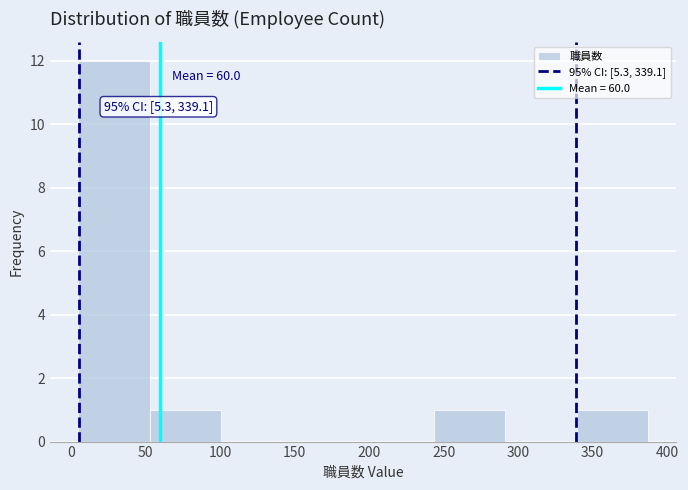

Which range on the x-axis has the tallest bar?

5 to 55